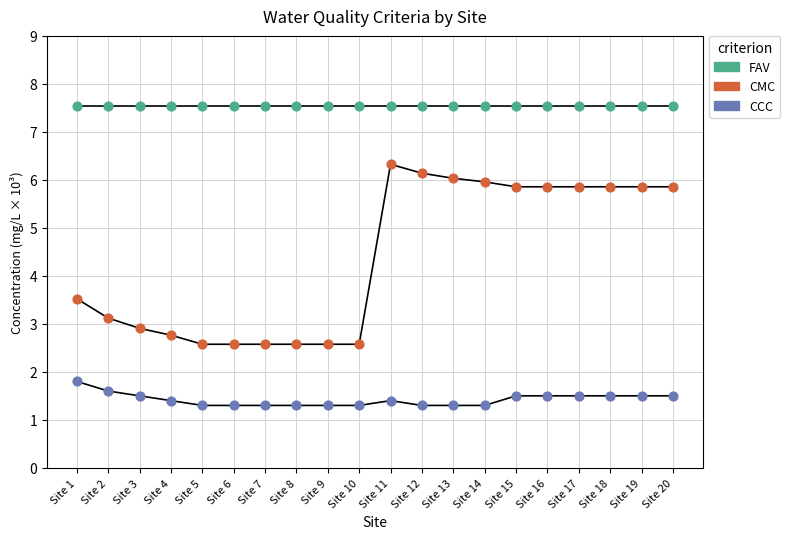

Which series contains the lowest Y value?

CCC